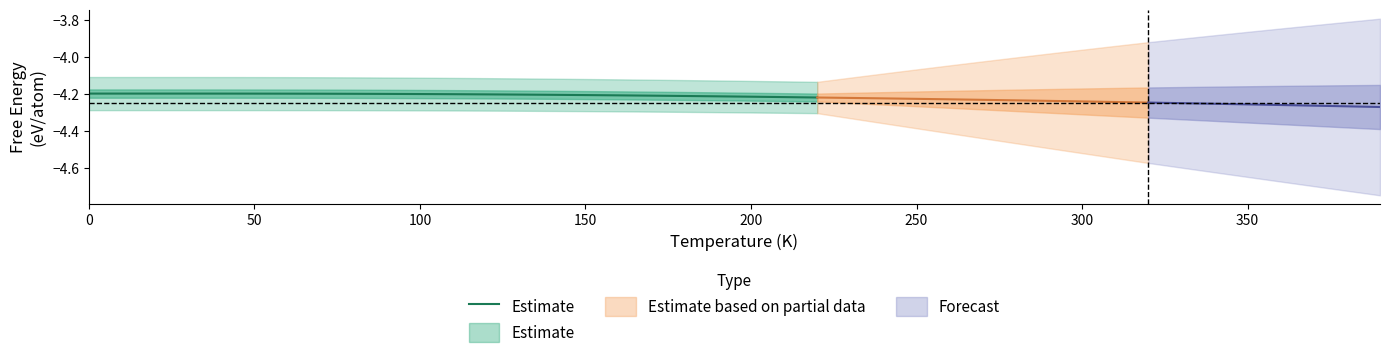

What is the approximate value at 100?

-4.2